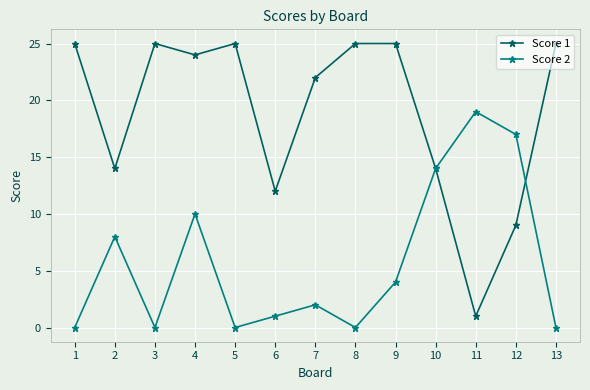

What is the average value of the Score 1 series?

19